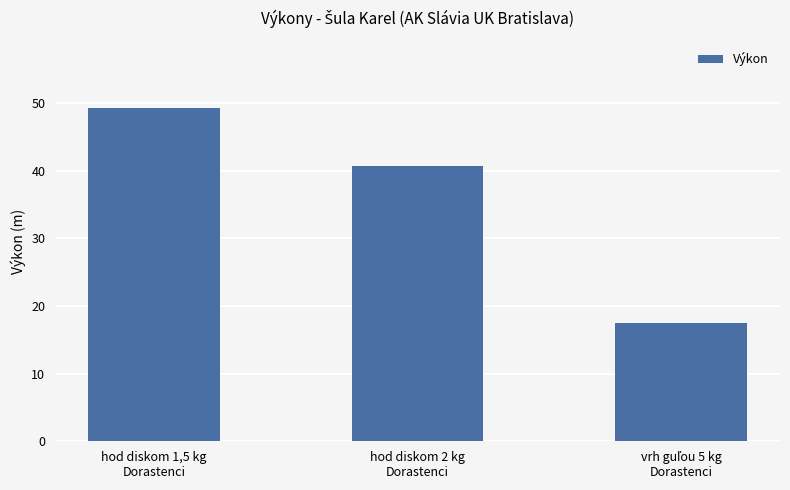

Count the number of categories in the chart.

3